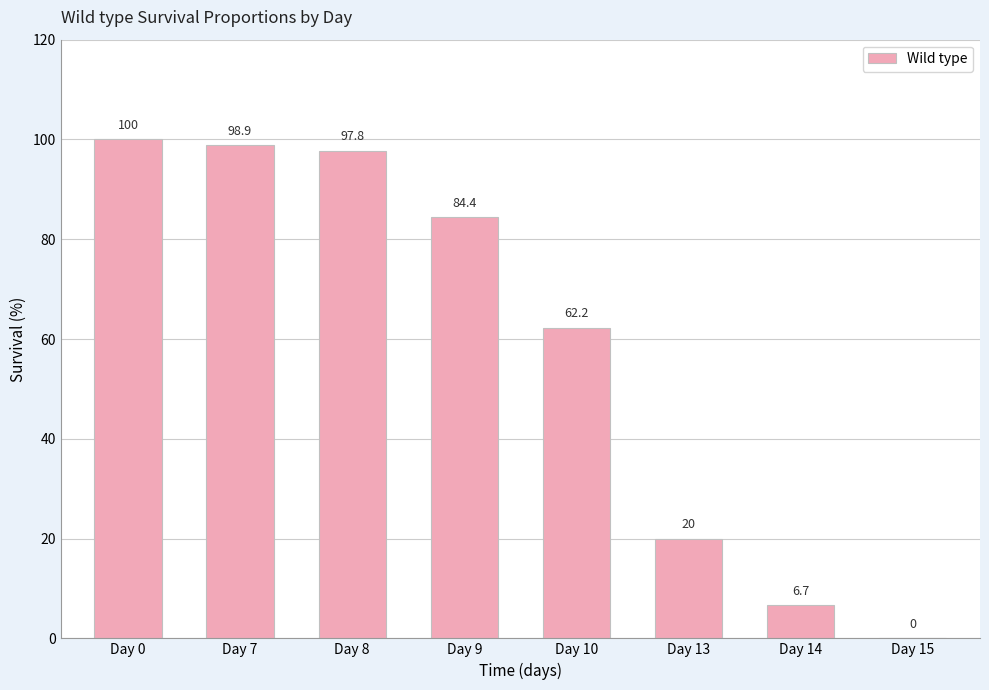

What is the change in value from Day 0 to Day 13?

-80.0